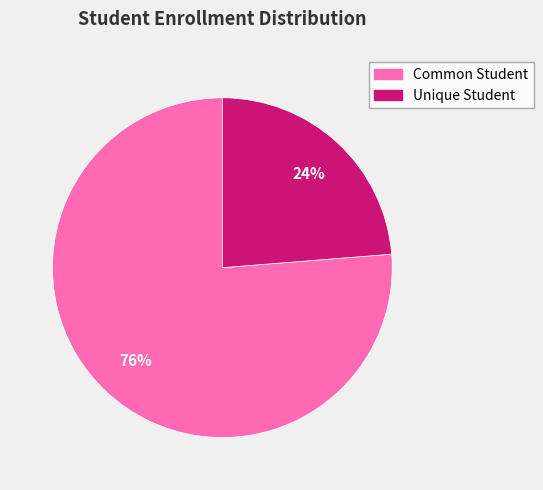

How many slices are in this pie chart?

2